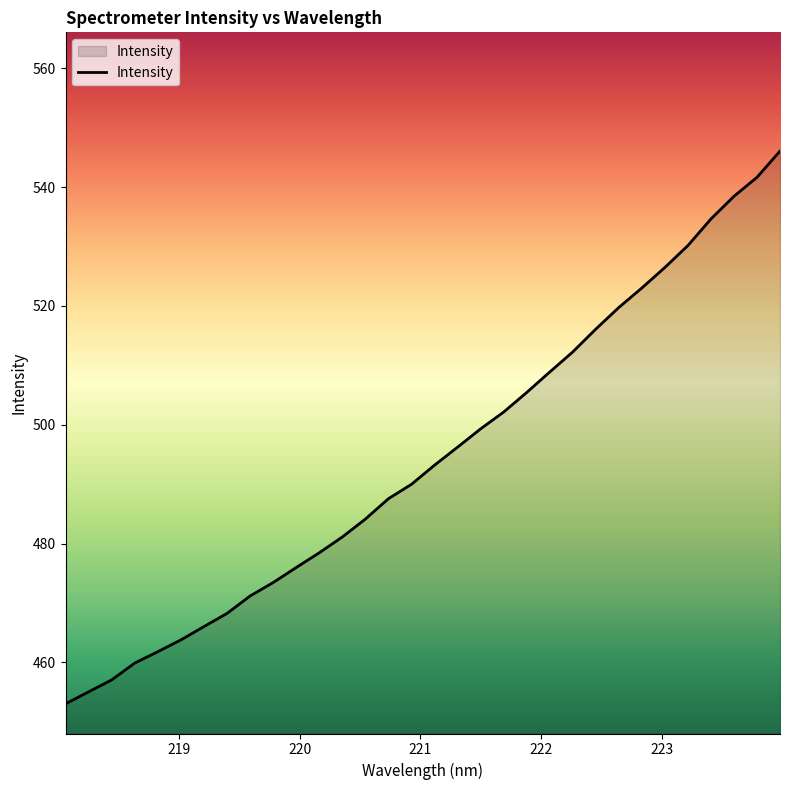

How many lines are shown in the chart?

1